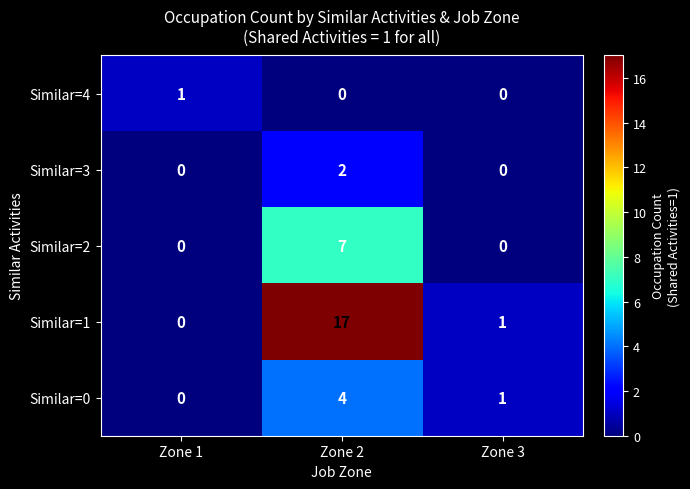

Is it true that Similar=2 equals 7 at Zone 2?

True